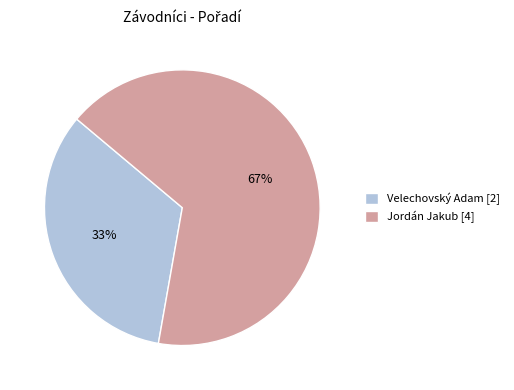

Which has a higher value, Velechovský Adam [2] or Jordán Jakub [4]?

Jordán Jakub [4]